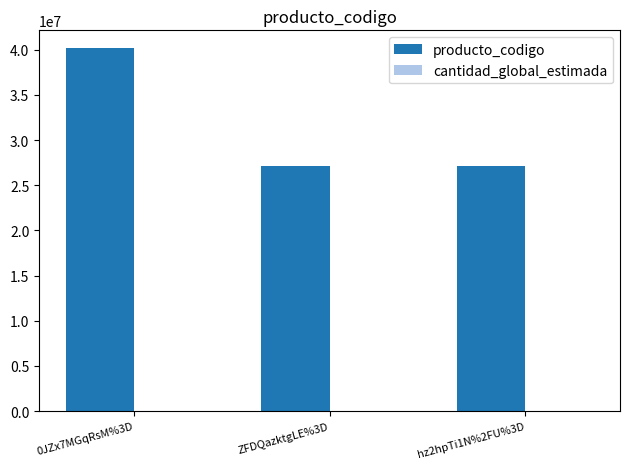

At which category is the sum across all series the highest?

0JZx7MGqRsM%3D